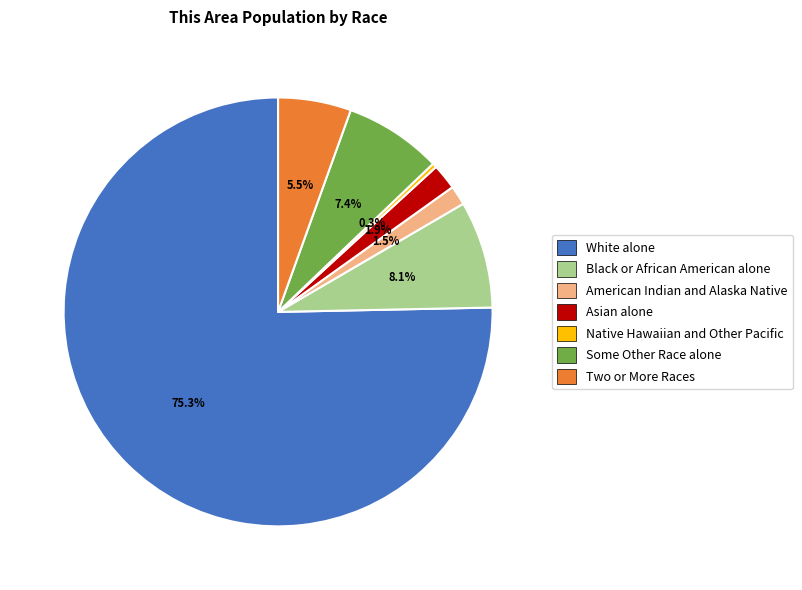

Is there a majority slice in this chart?

Yes